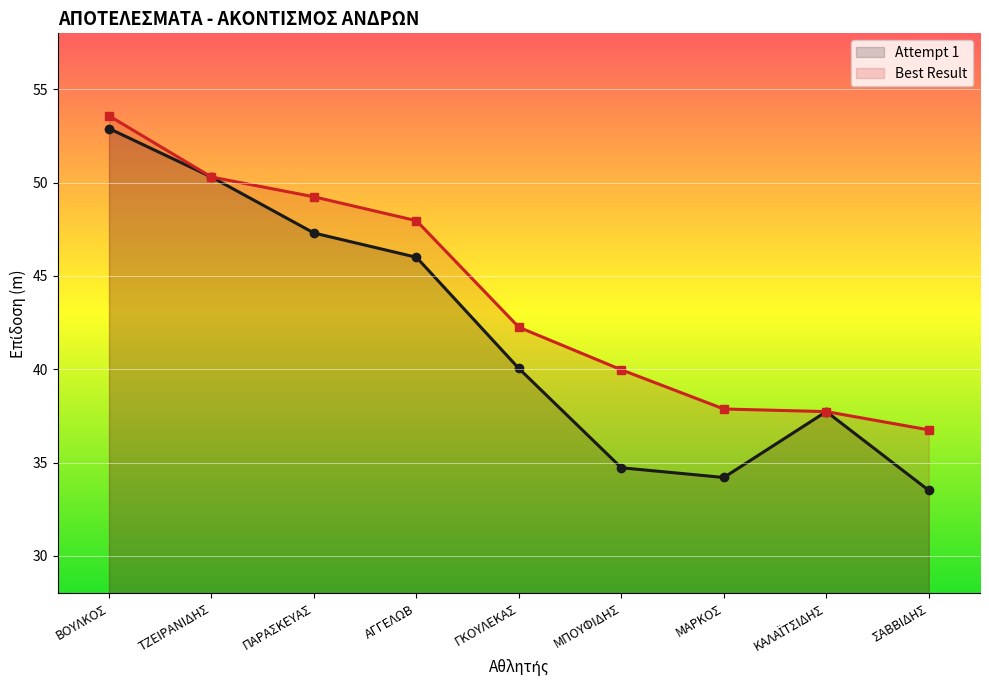

Is the value of Best Result at ΤΖΕΙΡΑΝΙΔΗΣ greater than the value of Attempt 1 at ΜΠΟΥΦΙΔΗΣ?

Yes